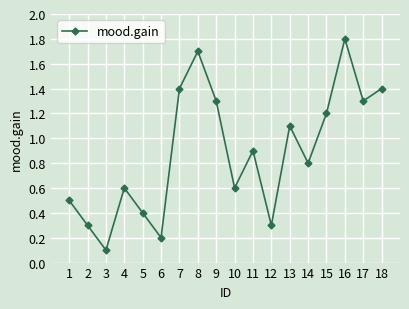

Is it true that the value at 4 is 1.1?

False